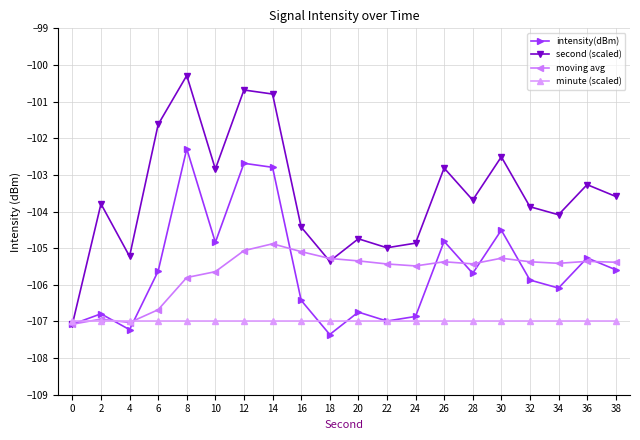

Rank the series by their maximum value, from lowest to highest.

minute (scaled), moving avg, intensity(dBm), second (scaled)